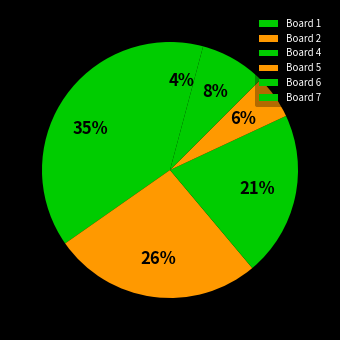

What percentage is the Board 6 slice, to the nearest percent?

8%